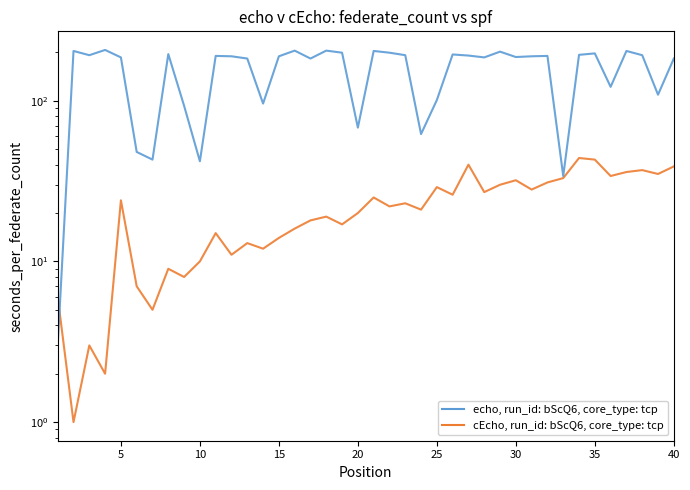

What is the value of the Weeks on Chart point at the 36th from the left?

195